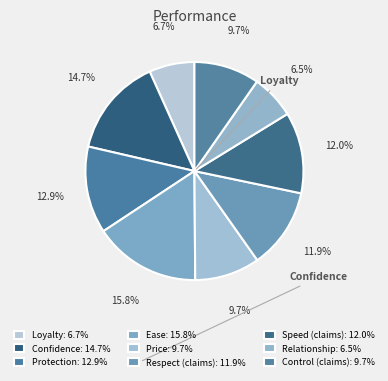

To the nearest percent, what portion does Protection represent?

13%